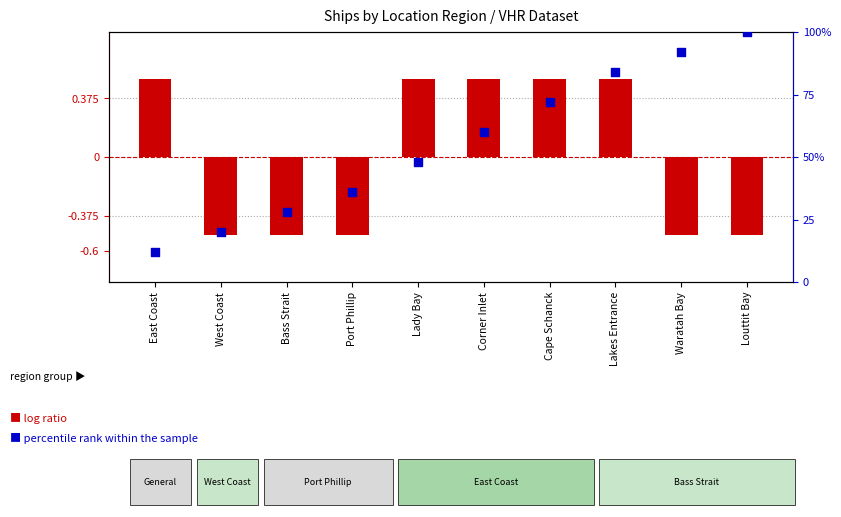

Which series has the largest Y range (max minus min)?

percentile rank within the sample